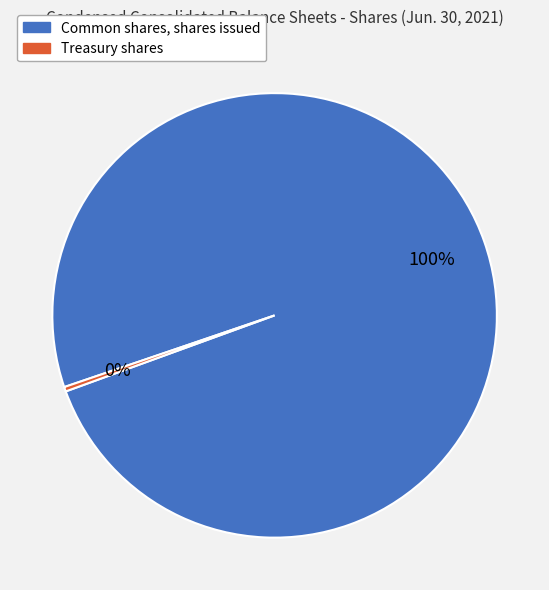

What percentage is the Common shares, shares issued slice, to the nearest percent?

100%